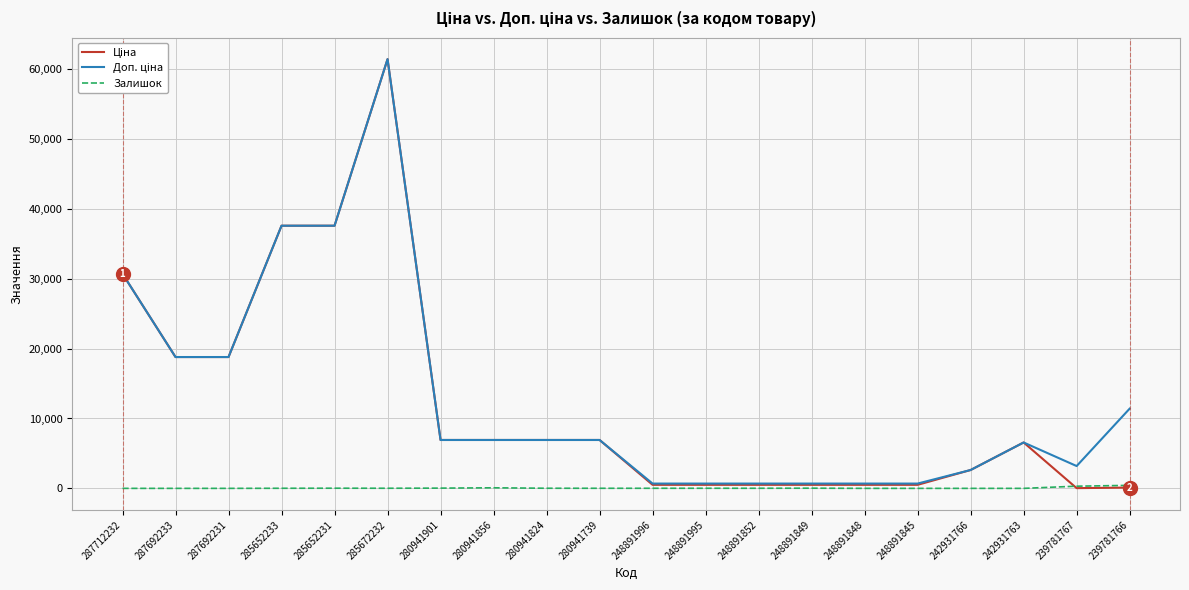

At which category is the sum across all series the highest?

285672232